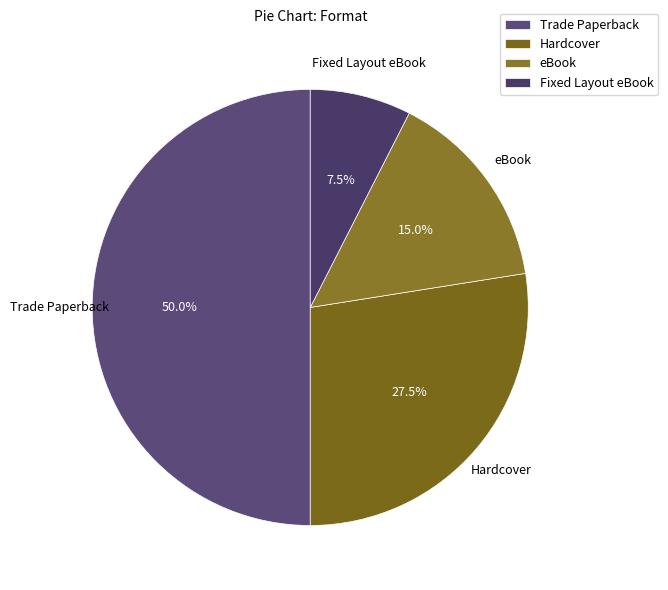

To the nearest percent, what is the difference between the largest and smallest slice percentages?

42%